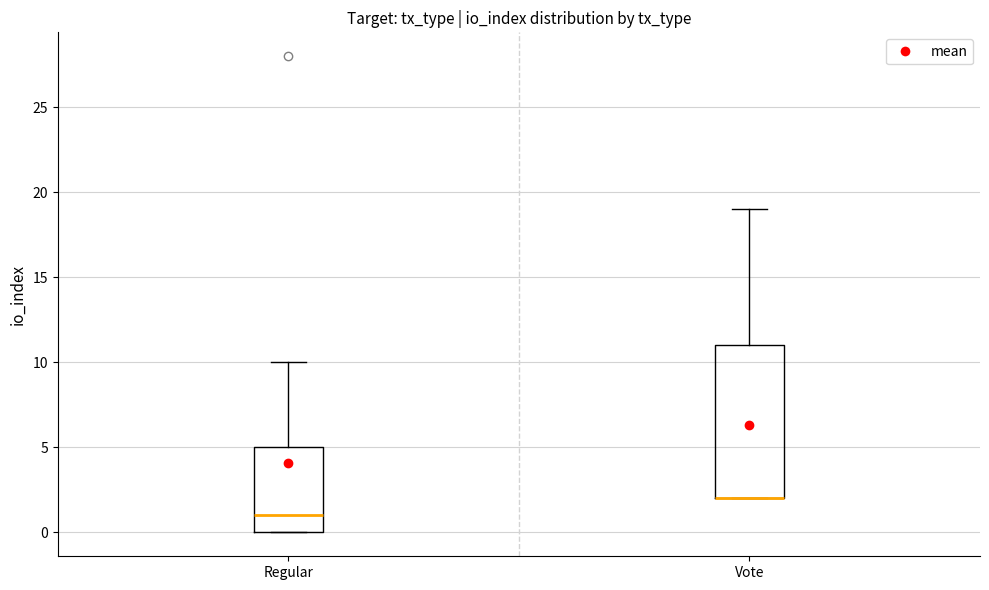

Reading left to right, read every box against the y-axis: the position of its median line, the range the box covers, and the ends of its whiskers. The values are not printed on the chart, so give them approximately, as read against the axis.

Regular: median 1, box 0 to 5, whiskers 0 to 10
Vote: median 2 (drawn on the box's lower edge), box 2 to 11, whiskers 2 to 19